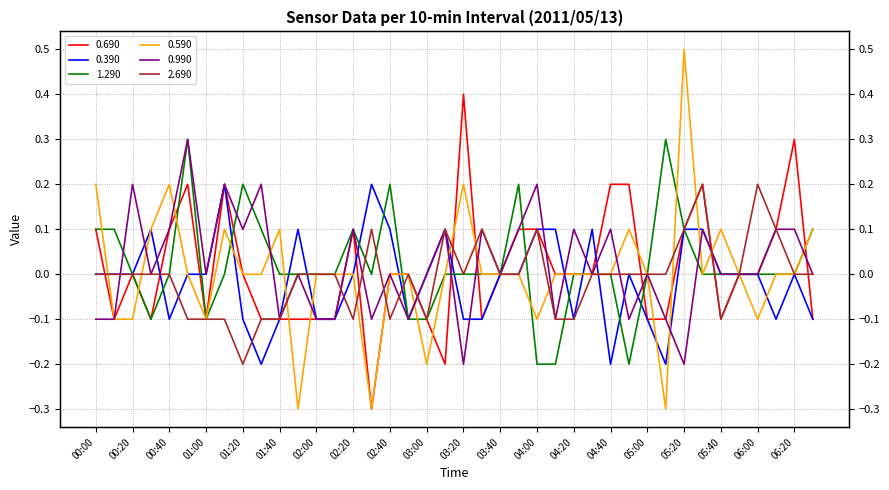

Is it true that 2.690 equals -0.1 at 01:40?

True